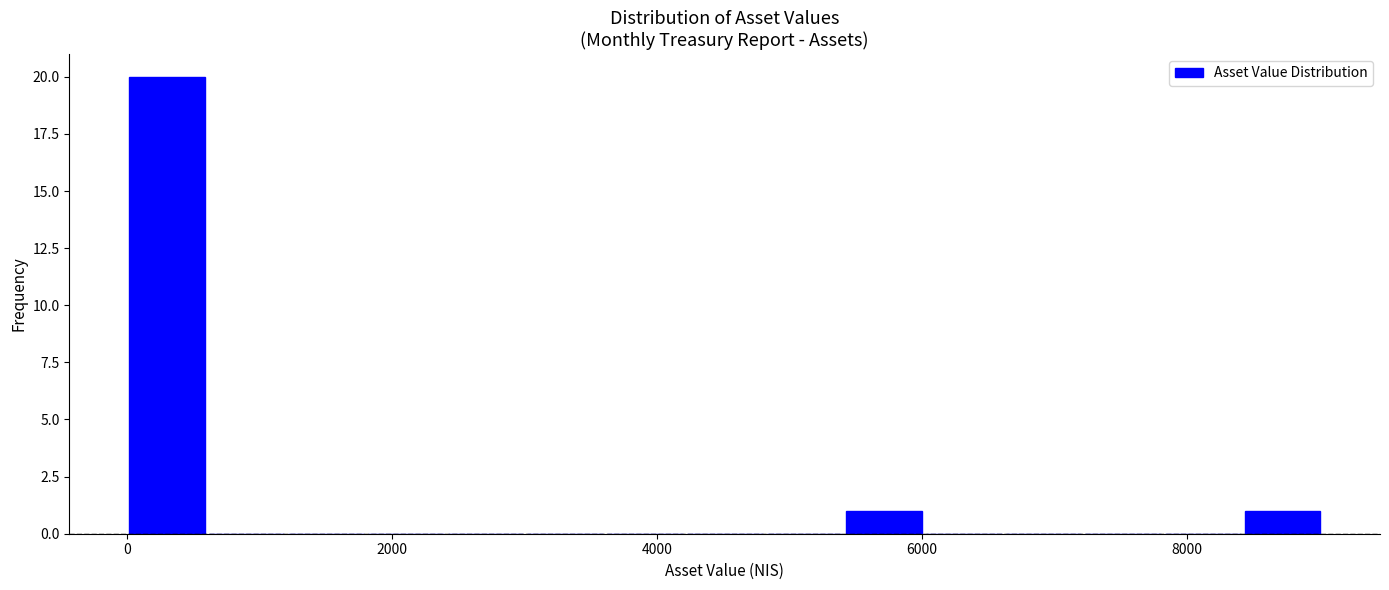

Around what value on the x-axis is the tallest bar? Give the approximate position of its centre, as read against the axis.

400